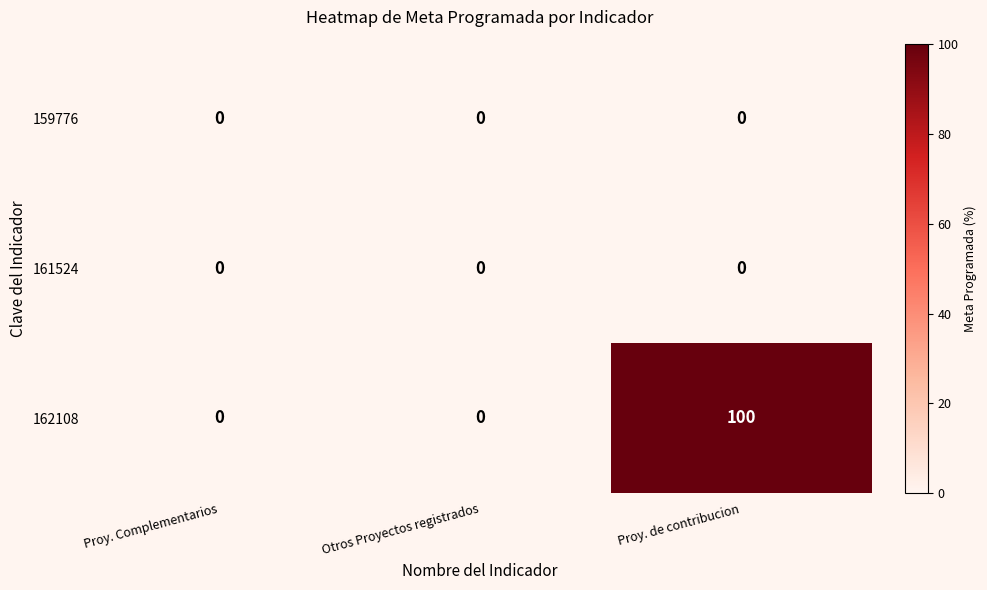

Is the value of 161524 at Proy. de contribucion greater than the value of 162108 at Proy. de contribucion?

No